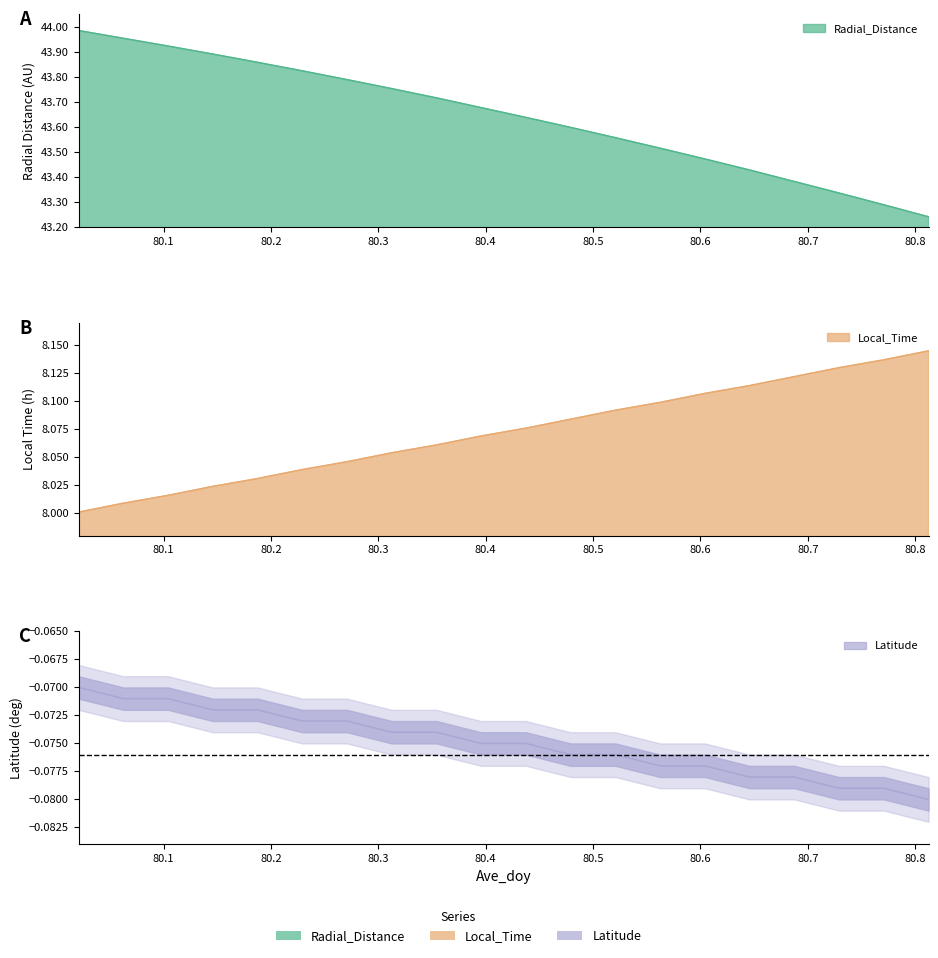

Reading right to left, extract all data points from this chart.

Radial_Distance: 80.8125=43.2	80.7708=43.3	80.7292=43.3	80.6875=43.4	80.6458=43.4	80.6042=43.5	80.5625=43.5	80.5208=43.6	80.4792=43.6	80.4375=43.6	80.3958=43.7	80.3542=43.7	80.3125=43.8	80.2708=43.8	80.2292=43.8	80.1875=43.9	80.1458=43.9	80.1042=43.9	80.0625=44.0	80.0208=44.0
Local_Time: 80.8125=8.1	80.7708=8.1	80.7292=8.1	80.6875=8.1	80.6458=8.1	80.6042=8.1	80.5625=8.1	80.5208=8.1	80.4792=8.1	80.4375=8.1	80.3958=8.1	80.3542=8.1	80.3125=8.1	80.2708=8.0	80.2292=8.0	80.1875=8.0	80.1458=8.0	80.1042=8.0	80.0625=8.0	80.0208=8.0
Latitude: 80.8125=-0.1	80.7708=-0.1	80.7292=-0.1	80.6875=-0.1	80.6458=-0.1	80.6042=-0.1	80.5625=-0.1	80.5208=-0.1	80.4792=-0.1	80.4375=-0.1	80.3958=-0.1	80.3542=-0.1	80.3125=-0.1	80.2708=-0.1	80.2292=-0.1	80.1875=-0.1	80.1458=-0.1	80.1042=-0.1	80.0625=-0.1	80.0208=-0.1